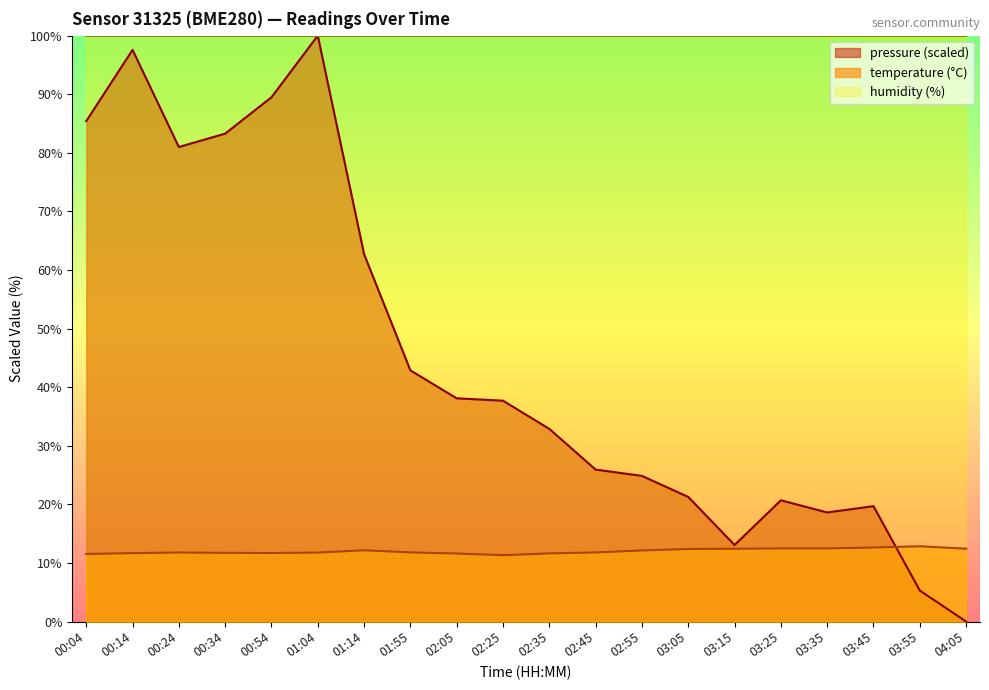

Reading left to right, list all the values displayed in this chart.

pressure: 00:04=85.4	00:14=97.6	00:24=81.0	00:34=83.3	00:54=89.5	01:04=100.0	01:14=62.7	01:55=42.9	02:05=38.1	02:25=37.7	02:35=32.9	02:45=25.9	02:55=24.9	03:05=21.3	03:15=13.1	03:25=20.7	03:35=18.6	03:45=19.7	03:55=5.3	04:05=0.0
temperature: 00:04=11.5	00:14=11.7	00:24=11.8	00:34=11.7	00:54=11.7	01:04=11.8	01:14=12.2	01:55=11.8	02:05=11.6	02:25=11.3	02:35=11.6	02:45=11.8	02:55=12.1	03:05=12.4	03:15=12.4	03:25=12.5	03:35=12.5	03:45=12.6	03:55=12.8	04:05=12.4